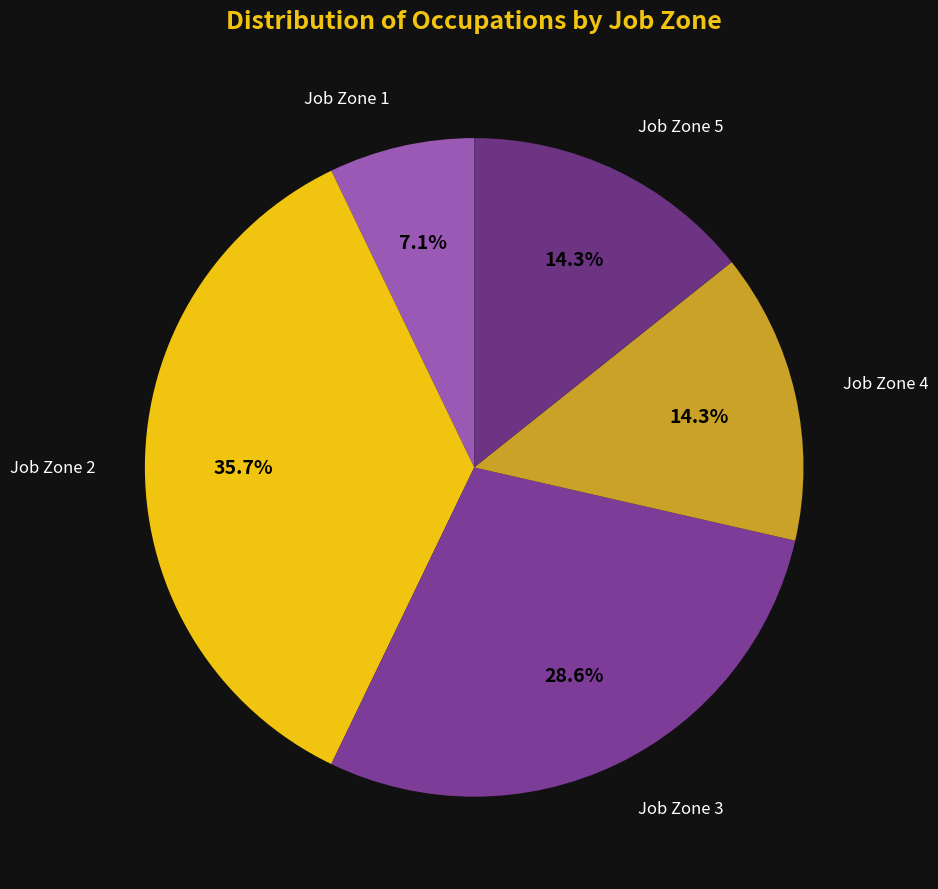

How many segments does this pie chart have?

5